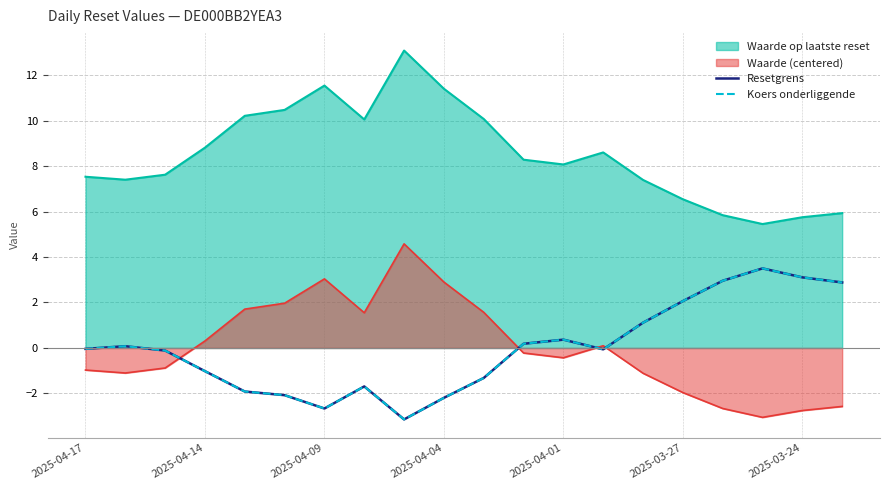

The value of Resetgrens at 16 is 3.0. True or false?

True